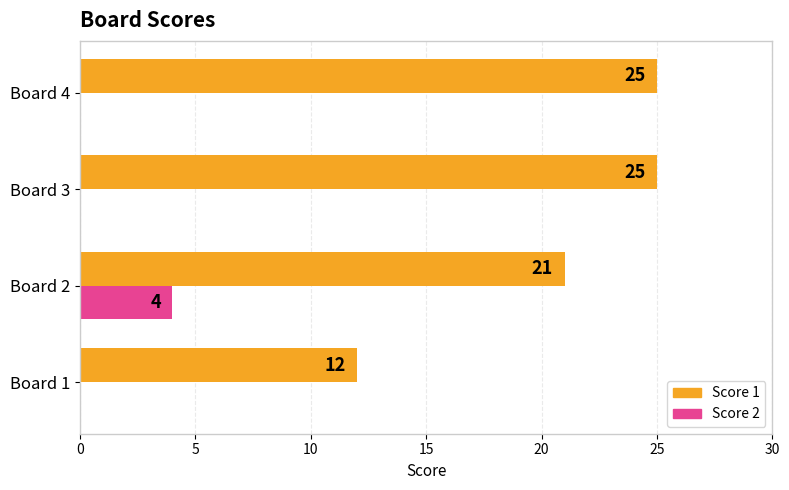

What is the greatest value displayed?

25